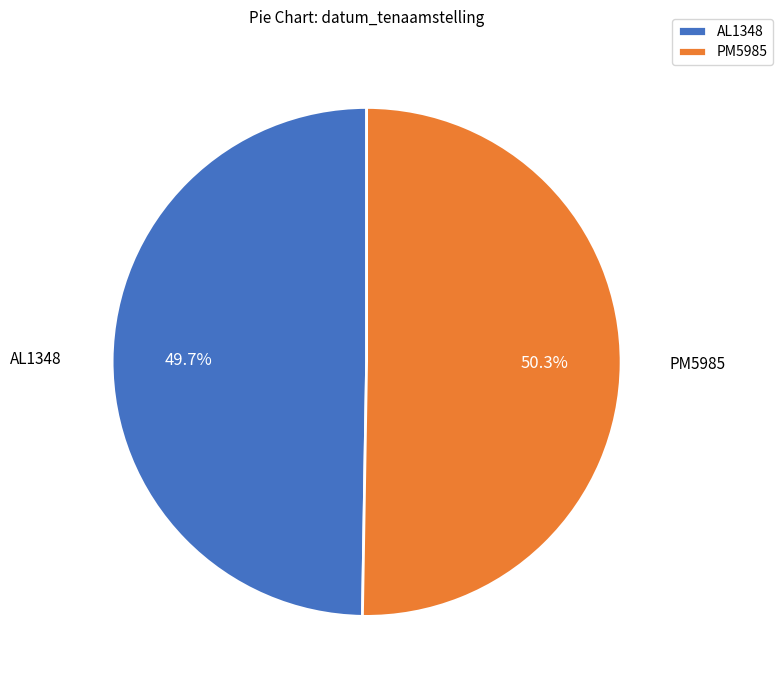

Which category accounts for the majority?

PM5985